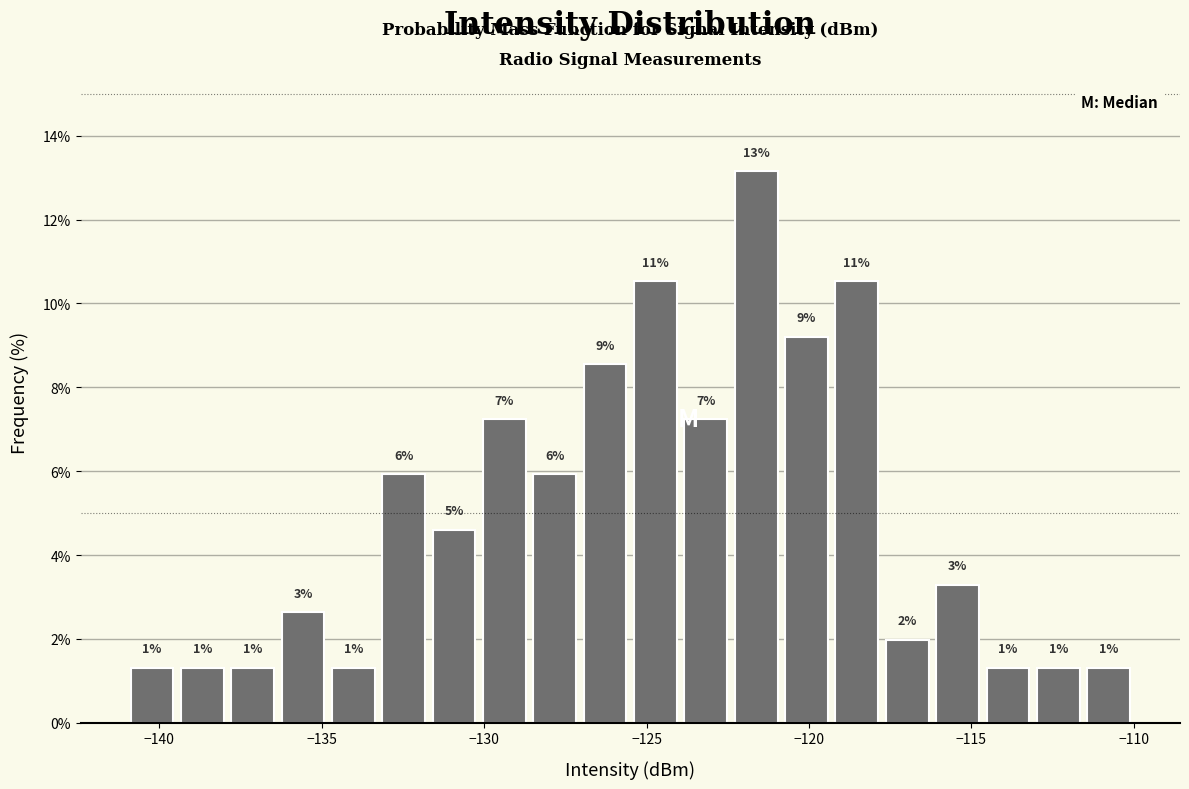

Read against the x-axis, roughly where is the centre of the tallest bar?

-121.5